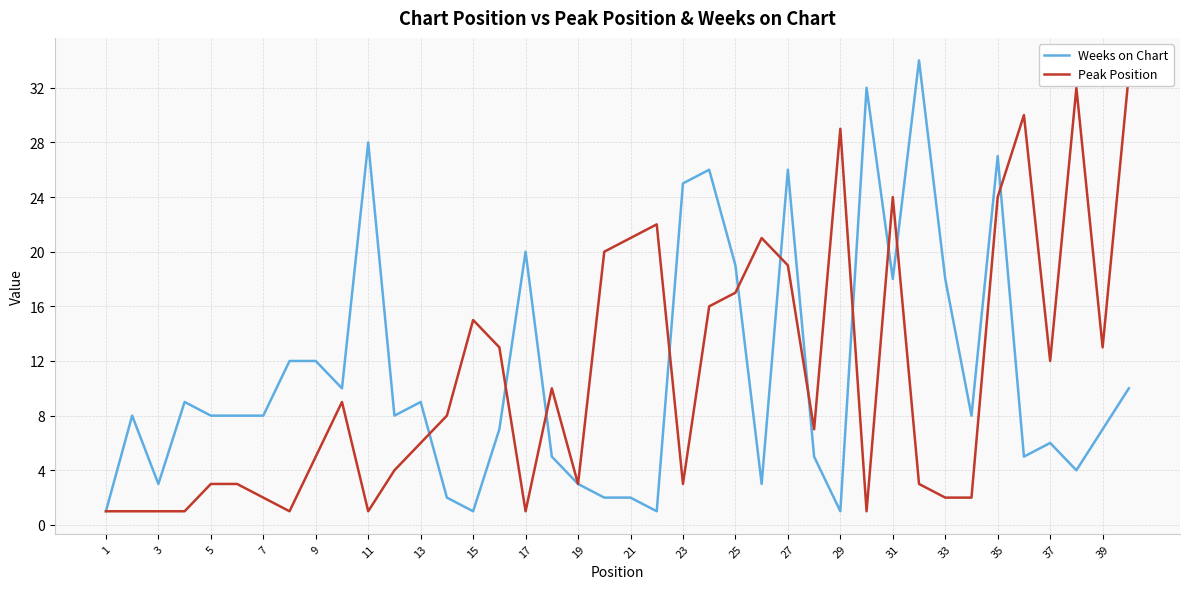

What is the sum of all Weeks on Chart values?

441